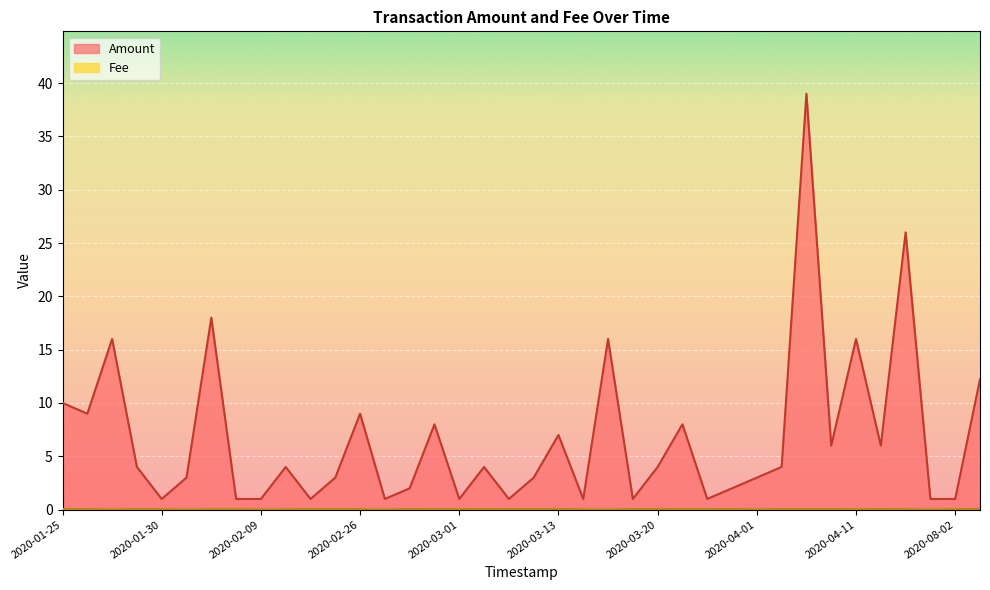

True or false: Fee and Amount cross at least once.

False